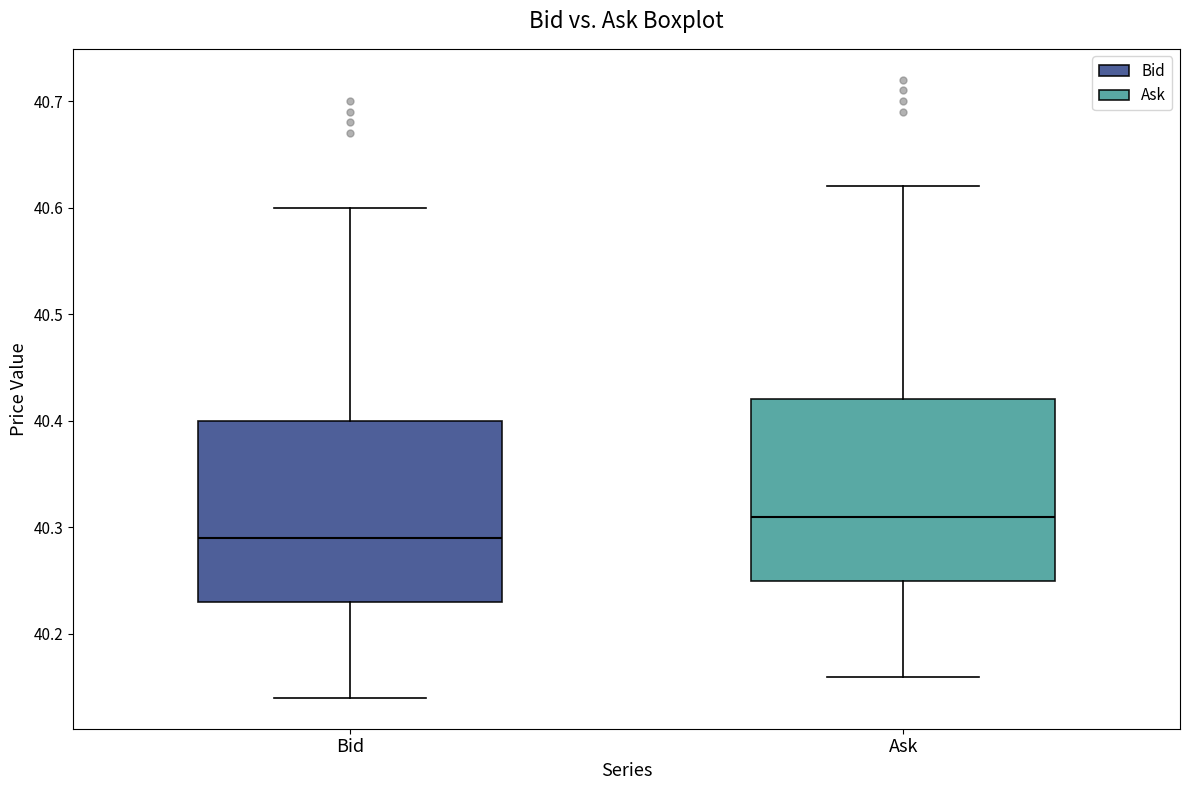

Reading left to right, transcribe this box plot: for each box, give where its median line is, the range the box spans, and where its two whiskers end, as read against the y-axis. The values are not printed on the chart, so give them approximately, as read against the axis.

Bid: median 40.29, box 40.23 to 40.40, whiskers 40.14 to 40.60
Ask: median 40.31, box 40.25 to 40.42, whiskers 40.16 to 40.62